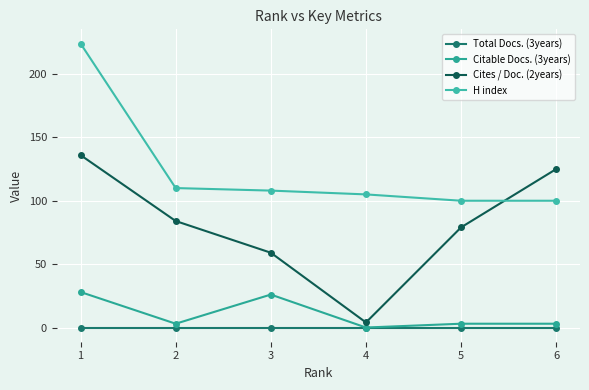

How many data points does each series have?

6